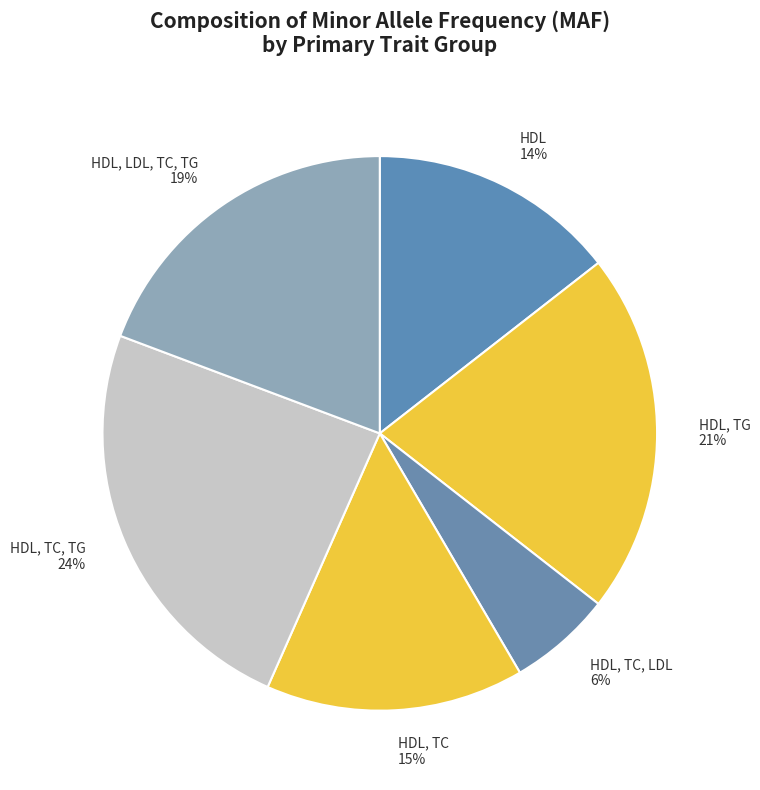

Is the sum of HDL 14% and HDL, TC, LDL 6% greater than half?

No